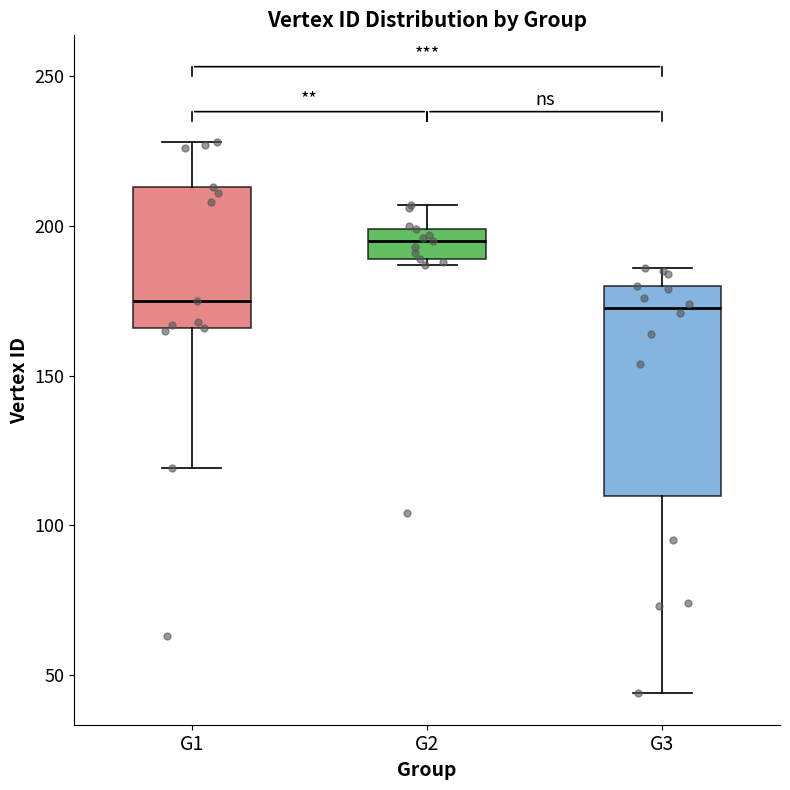

Reading left to right, transcribe this box plot: for each box, give where its median line is, the range the box spans, and where its two whiskers end, as read against the y-axis. The values are not printed on the chart, so give them approximately, as read against the axis.

G1: median 175, box 165 to 215, whiskers 120 to 230
G2: median 195, box 190 to 200, whiskers 185 to 205
G3: median 175, box 110 to 180, whiskers 45 to 185